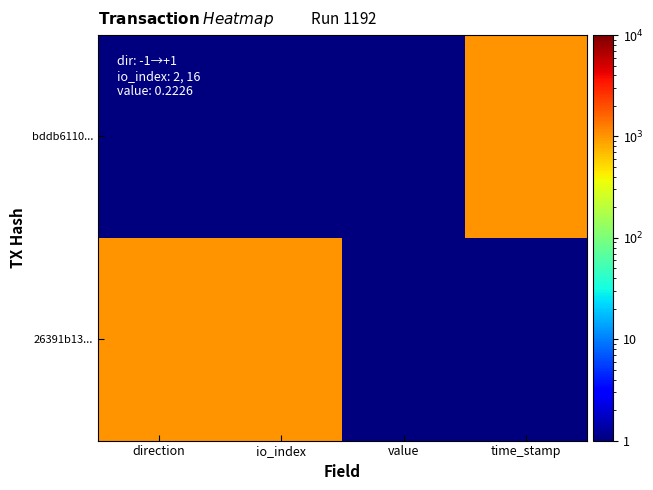

Reading left to right, list all the values displayed in this chart.

bddb6110...: direction=1	io_index=1	value=1	time_stamp=1001
26391b13...: direction=1001	io_index=1001	value=1	time_stamp=1